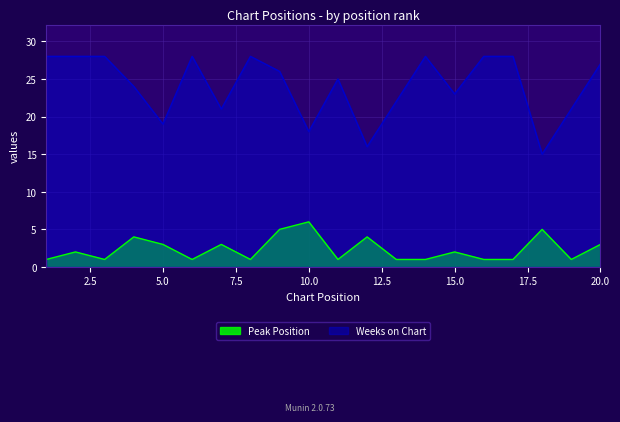

What is the spread (max minus min) of values at 9?

21